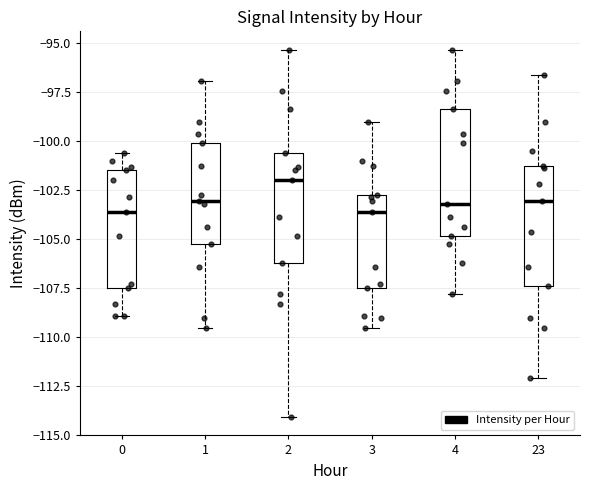

Reading left to right, transcribe this box plot: for each box, give where its median line is, the range the box spans, and where its two whiskers end, as read against the y-axis. The values are not printed on the chart, so give them approximately, as read against the axis.

0: median -103.5, box -107.5 to -101.5, whiskers -109.0 to -100.5
1: median -103.0, box -105.5 to -100.0, whiskers -109.5 to -97.0
2: median -102.0, box -106.0 to -100.5, whiskers -114.0 to -95.5
3: median -103.5, box -107.5 to -102.5, whiskers -109.5 to -99.0
4: median -103.0, box -105.0 to -98.5, whiskers -108.0 to -95.5
23: median -103.0, box -107.5 to -101.5, whiskers -112.0 to -96.5